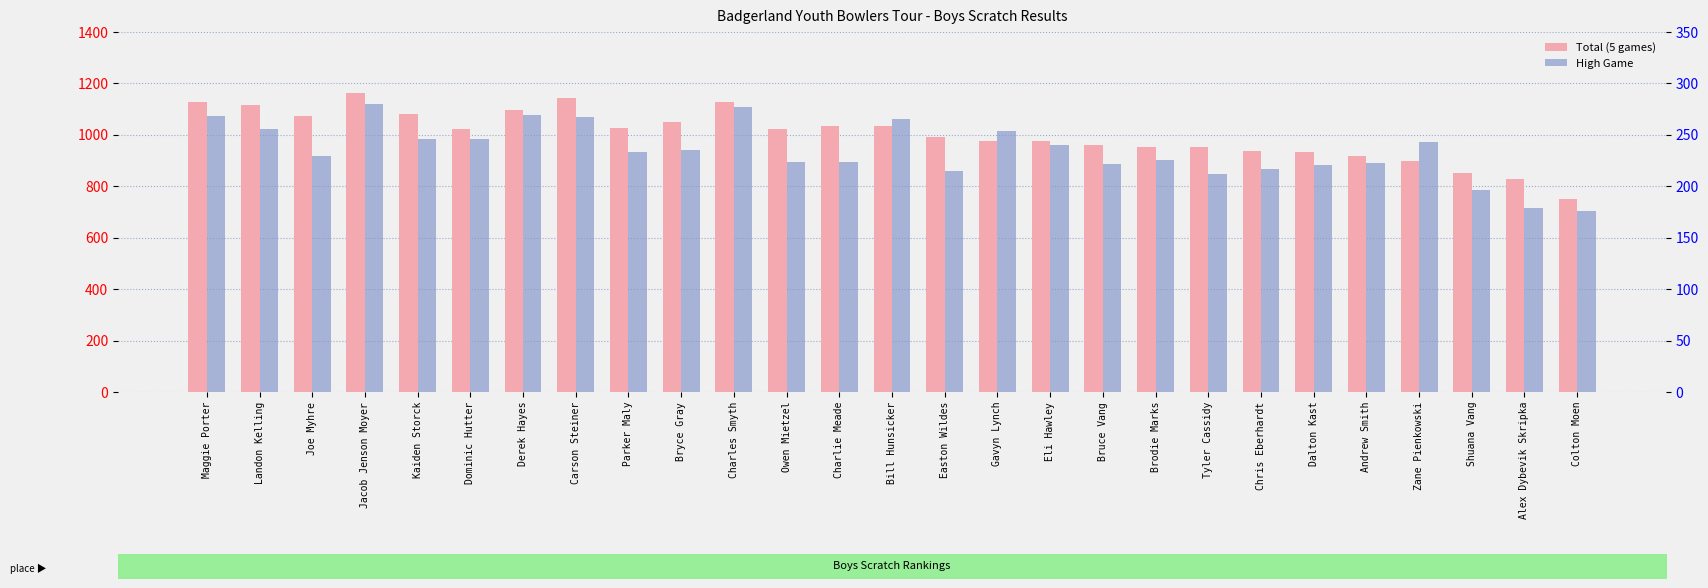

Reading left to right, transcribe all the data shown in this chart.

Total (5 games): Maggie Porter=1127	Landon Kelling=1117	Joe Myhre=1072	Jacob Jenson Moyer=1162	Kaiden Storck=1082	Dominic Hutter=1023	Derek Hayes=1098	Carson Steiner=1144	Parker Maly=1025	Bryce Gray=1050	Charles Smyth=1128	Owen Mietzel=1024	Charlie Meade=1036	Bill Hunsicker=1035	Easton Wildes=992	Gavyn Lynch=976	Eli Hawley=975	Bruce Vang=959	Brodie Marks=953	Tyler Cassidy=952	Chris Eberhardt=937	Dalton Kast=934	Andrew Smith=918	Zane Pienkowski=898	Shuana Vang=850	Alex Dybevik Skripka=829	Colton Moen=752
High Game: Maggie Porter=268	Landon Kelling=256	Joe Myhre=229	Jacob Jenson Moyer=280	Kaiden Storck=246	Dominic Hutter=246	Derek Hayes=269	Carson Steiner=267	Parker Maly=233	Bryce Gray=235	Charles Smyth=277	Owen Mietzel=224	Charlie Meade=224	Bill Hunsicker=265	Easton Wildes=215	Gavyn Lynch=254	Eli Hawley=240	Bruce Vang=222	Brodie Marks=226	Tyler Cassidy=212	Chris Eberhardt=217	Dalton Kast=221	Andrew Smith=223	Zane Pienkowski=243	Shuana Vang=196	Alex Dybevik Skripka=179	Colton Moen=176